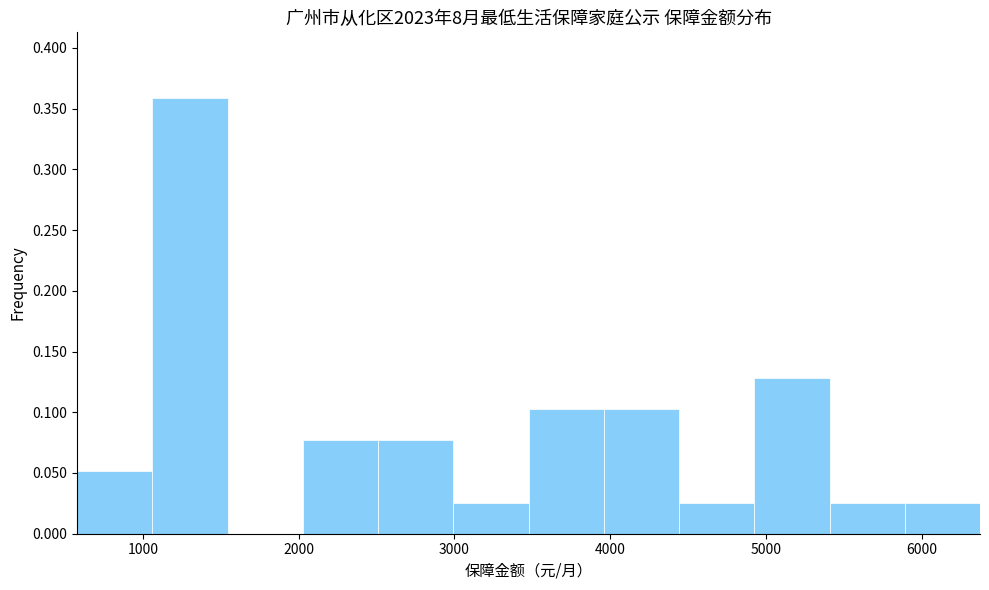

Reading left to right, transcribe this chart: for each bar, give the range it covers on the x-axis and its height. Neither the bar edges nor the heights are printed on the chart, so give them approximately, as read against the axes.

600 to 1100: 0.050
1100 to 1500: 0.360
1500 to 2000: 0
2000 to 2500: 0.075
2500 to 3000: 0.075
3000 to 3500: 0.025
3500 to 4000: 0.105
4000 to 4400: 0.105
4400 to 4900: 0.025
4900 to 5400: 0.130
5400 to 5900: 0.025
5900 to 6400: 0.025